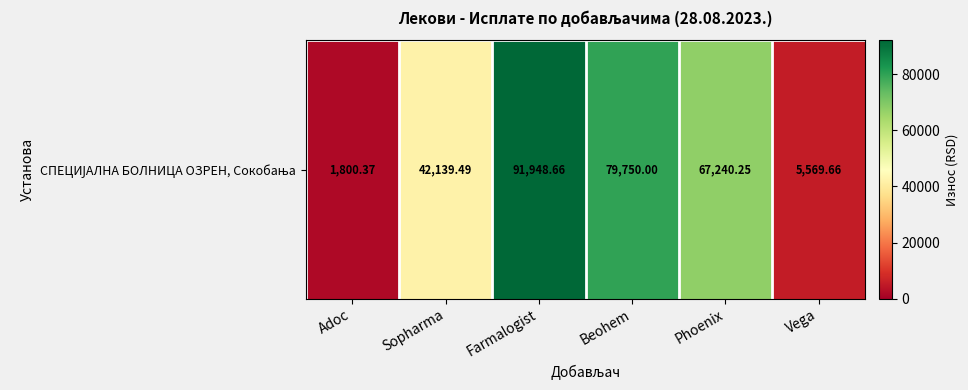

What is the difference between the maximum and minimum values?

90148.3